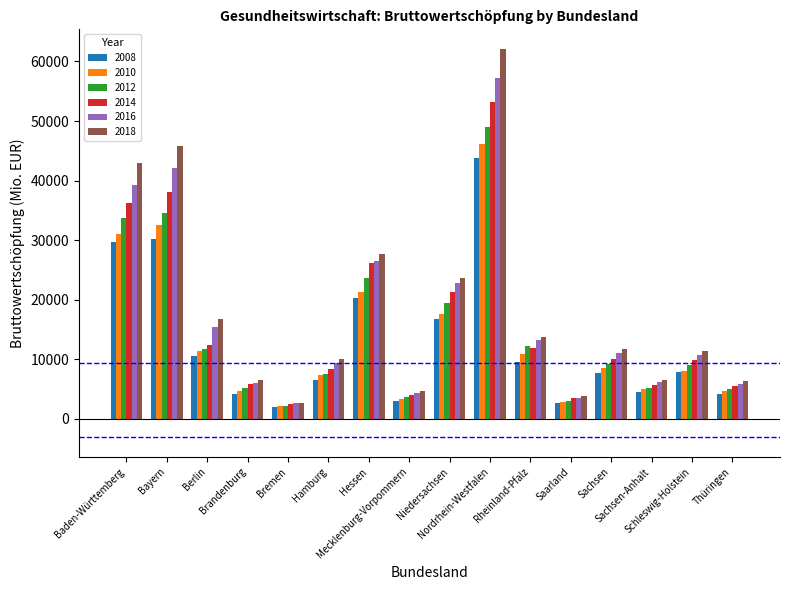

What is the sum of all 2014 values?

254721.2